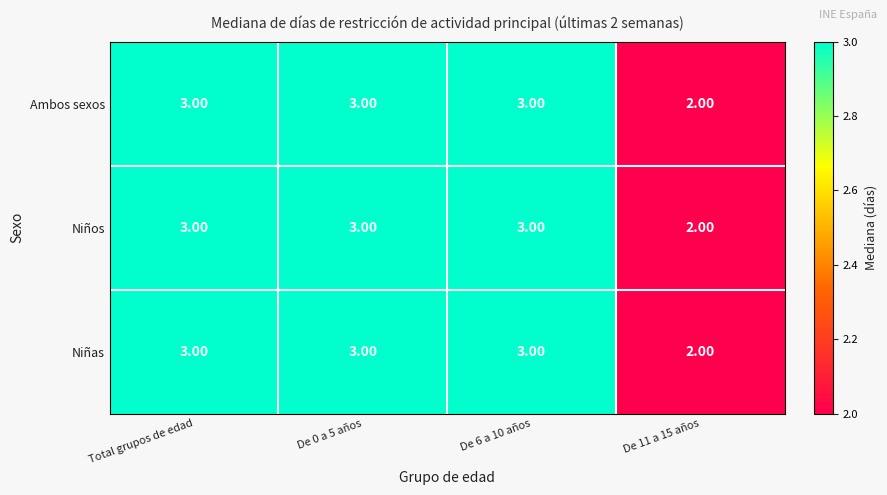

What is the sum of the Niños values at De 11 a 15 años and De 0 a 5 años?

5